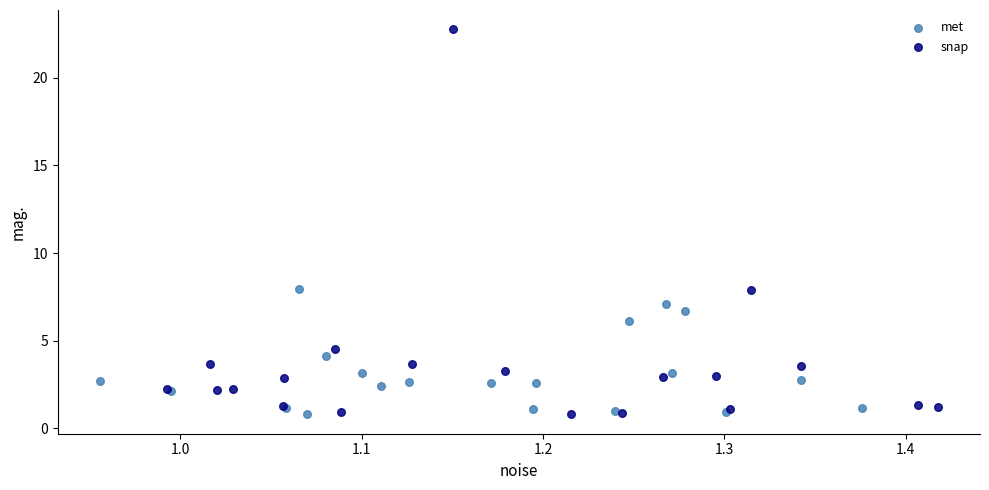

Which series has the largest Y range (max minus min)?

snap